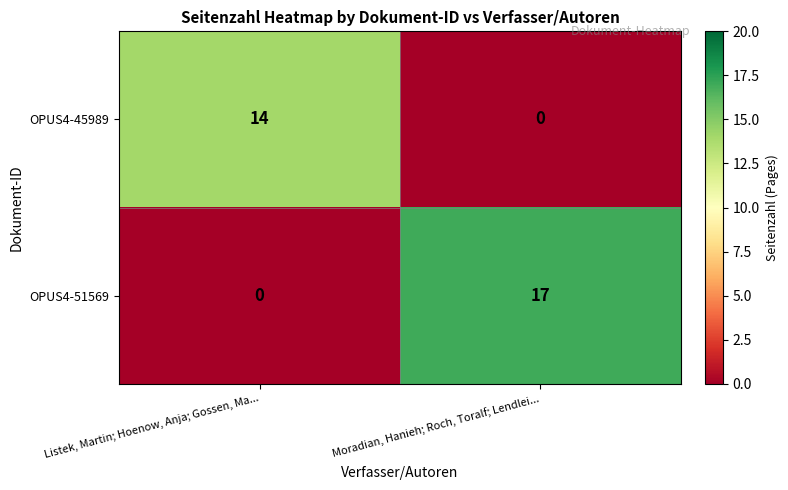

What is the total value across all series at Listek, Martin; Hoenow, Anja; Gossen, Ma...?

14